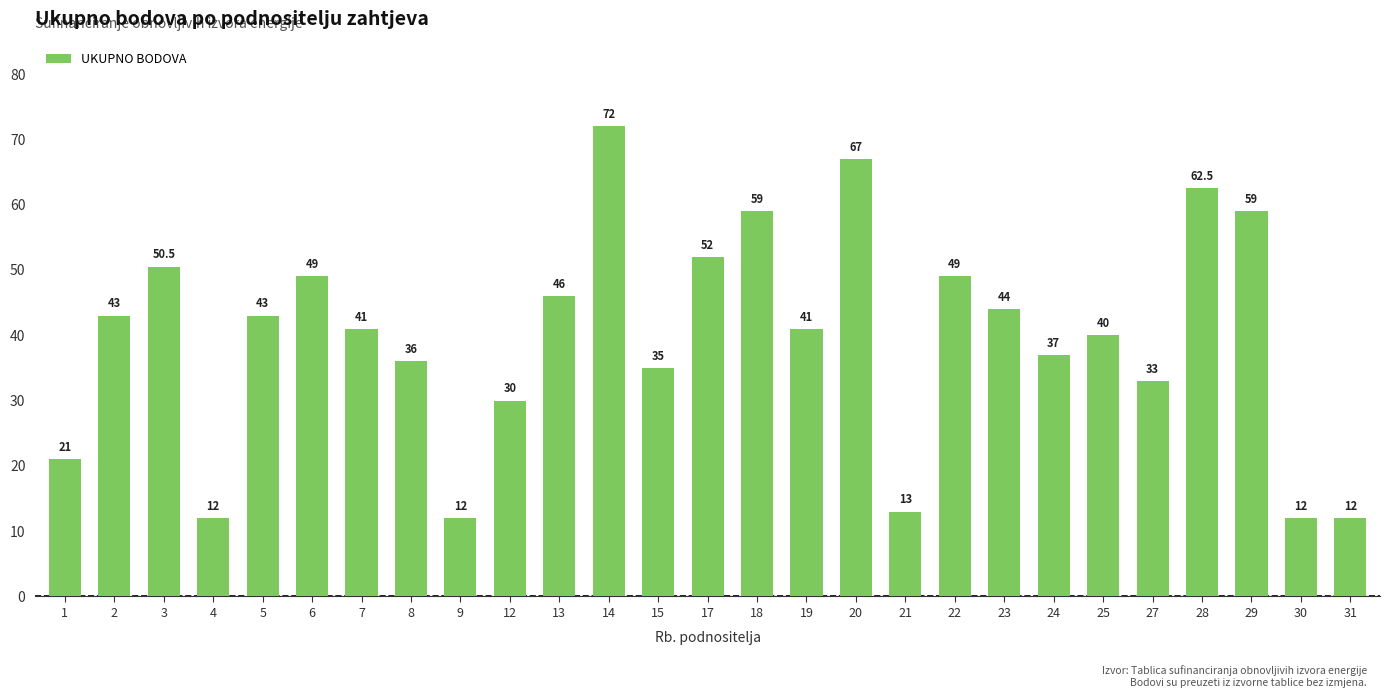

What is the value of the 14th bar from the left?

52.0